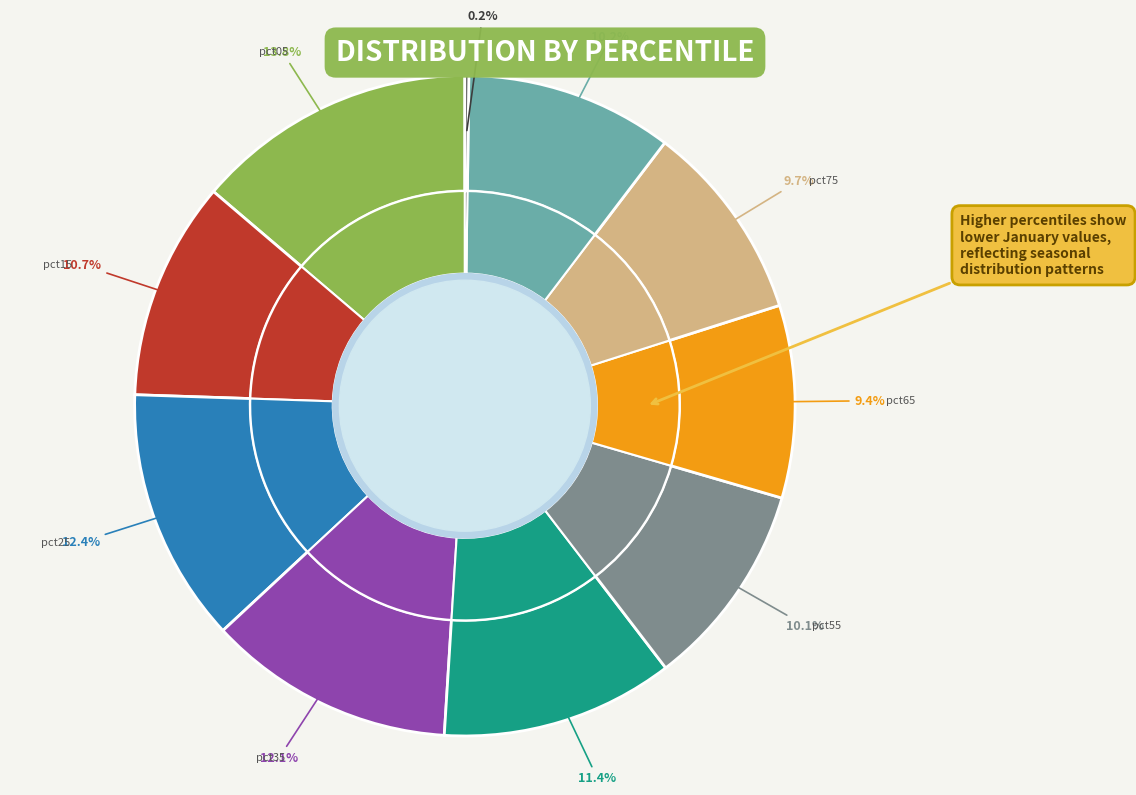

Rank the categories by value from highest to lowest.

pct05, pct25, pct35, pct45, pct15, pct85, pct55, pct75, pct65, pct95